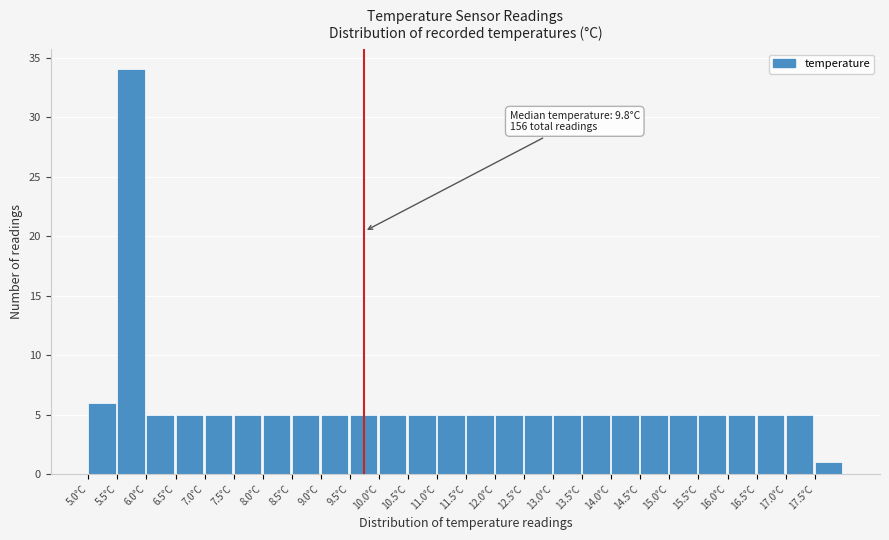

Which range on the x-axis has the tallest bar?

5.5 to 6.0